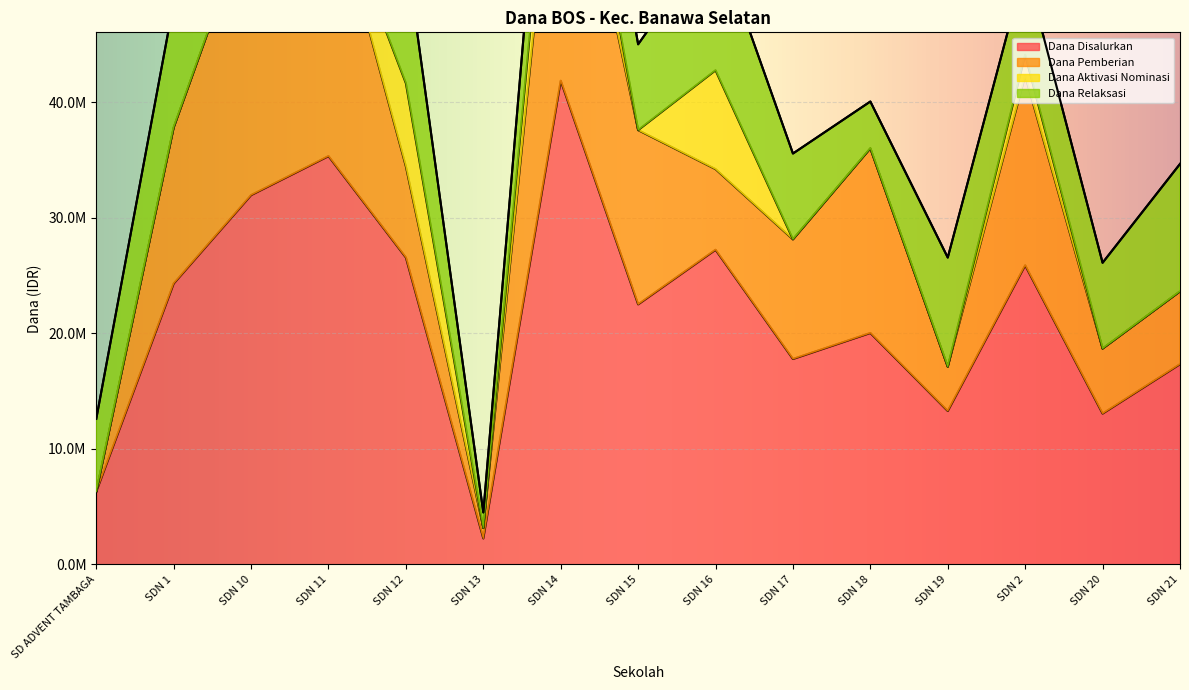

How many Dana Aktivasi Nominasi values are between 0 and 1800000?

12